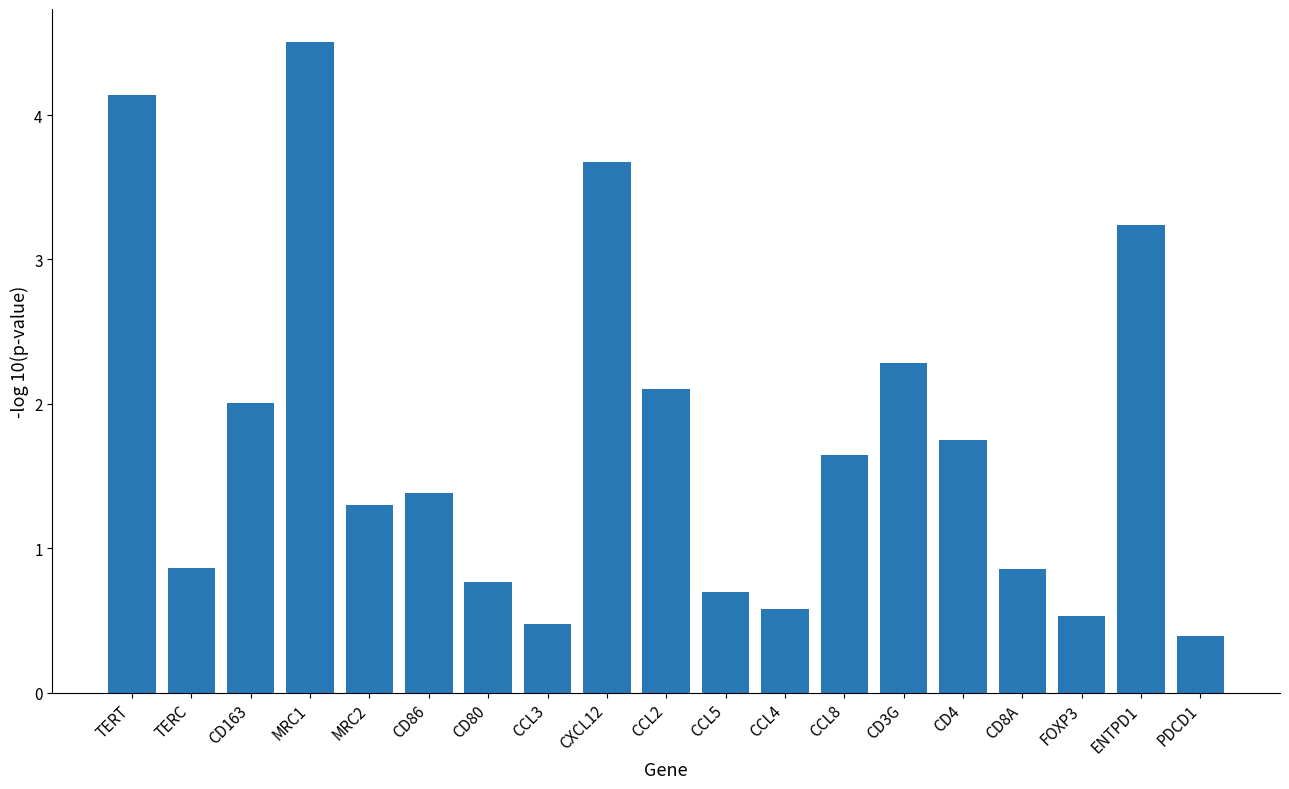

Between CCL4 and TERC, which is larger?

TERC